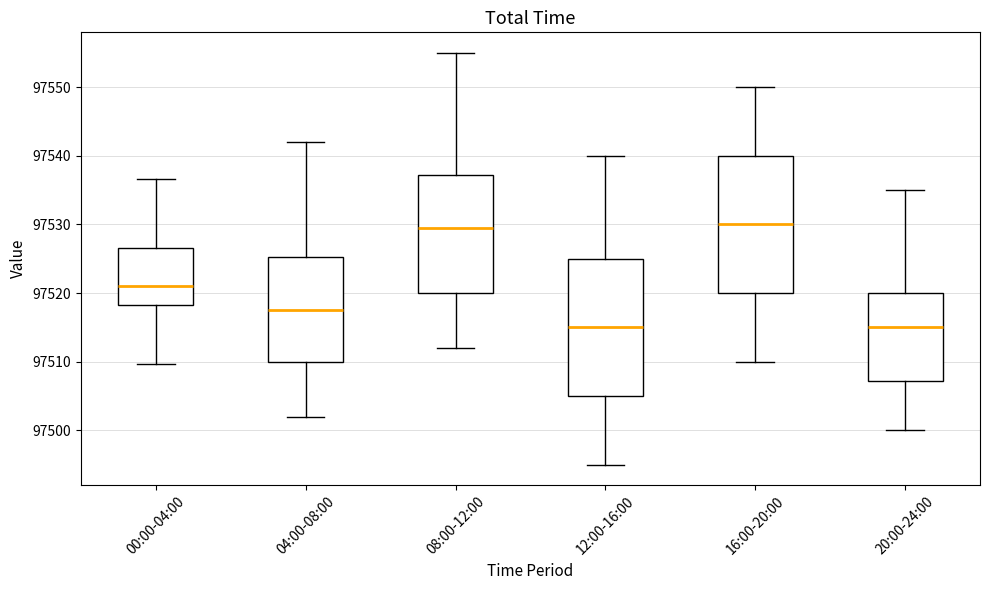

Reading left to right, transcribe this box plot: for each box, give where its median line is, the range the box spans, and where its two whiskers end, as read against the y-axis. The values are not printed on the chart, so give them approximately, as read against the axis.

00:00-04:00: median 97521, box 97518 to 97527, whiskers 97510 to 97537
04:00-08:00: median 97518, box 97510 to 97525, whiskers 97502 to 97542
08:00-12:00: median 97530, box 97520 to 97537, whiskers 97512 to 97555
12:00-16:00: median 97515, box 97505 to 97525, whiskers 97495 to 97540
16:00-20:00: median 97530, box 97520 to 97540, whiskers 97510 to 97550
20:00-24:00: median 97515, box 97507 to 97520, whiskers 97500 to 97535